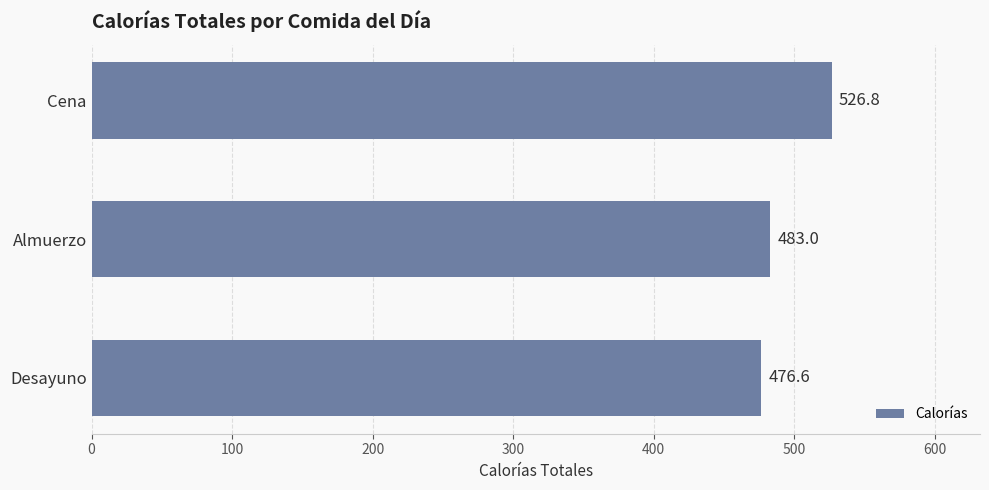

The chart shows a value of 265.3 at Desayuno. True or false?

False